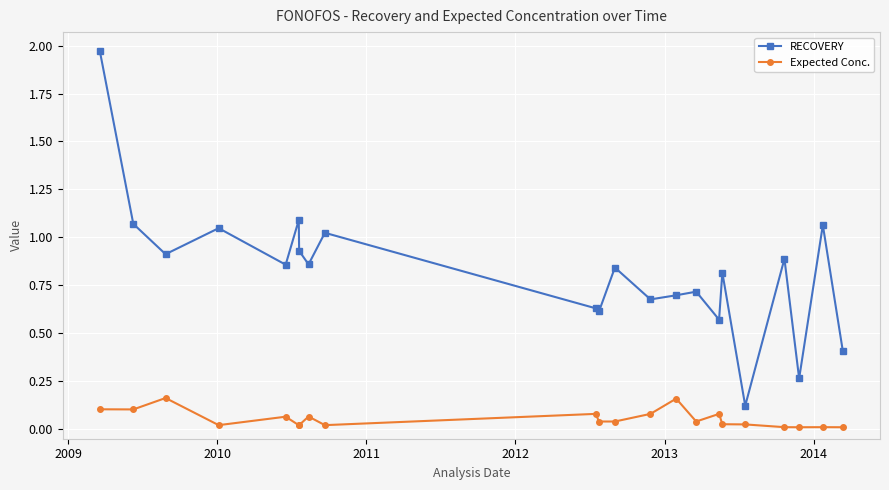

Rank the series by their average value, from lowest to highest.

Expected Conc., RECOVERY